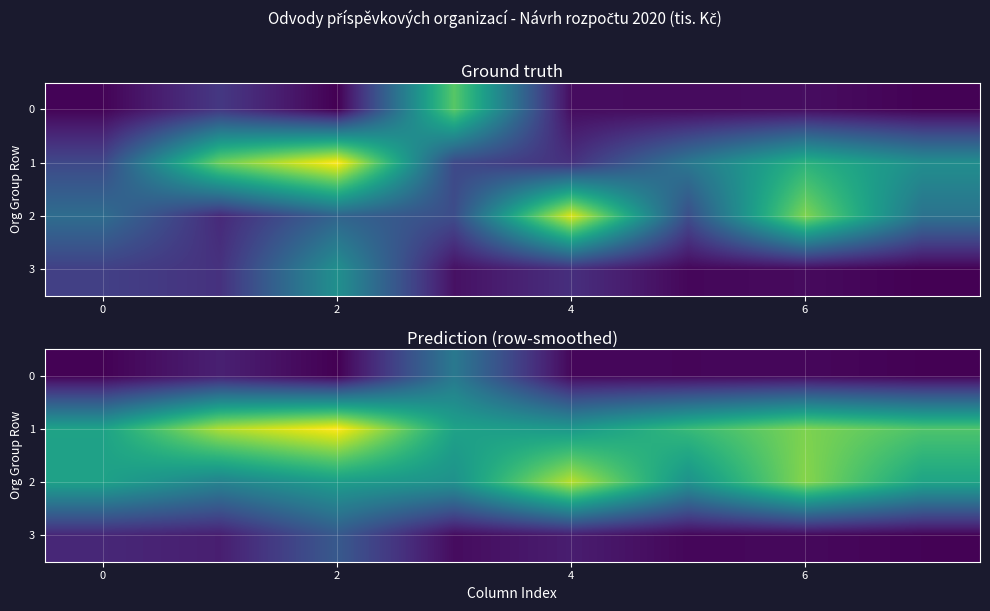

What is the difference between the highest and lowest values at 7?

1909.9